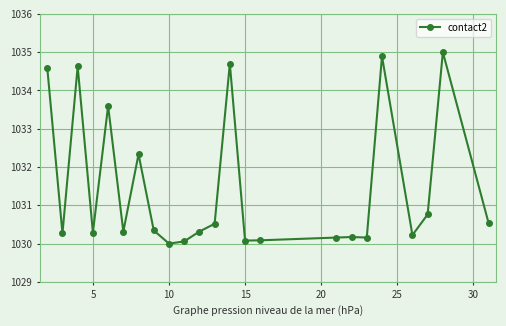

What is the minimum value shown in the chart?

1030.0